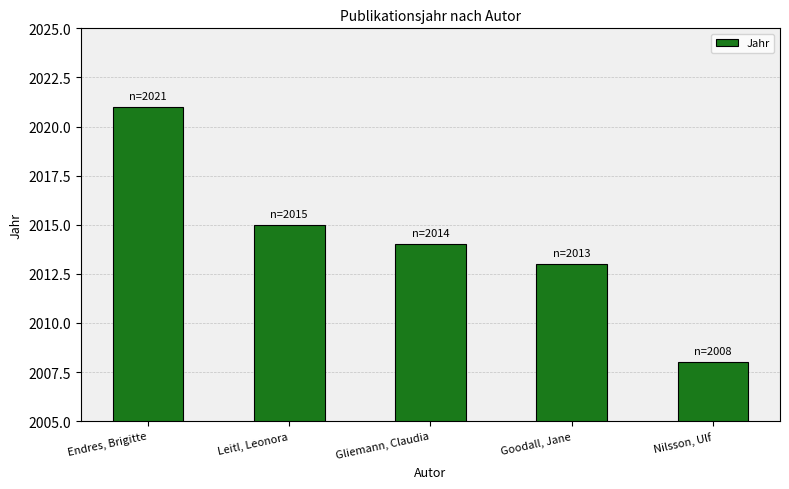

How many categories are shown in the chart?

5